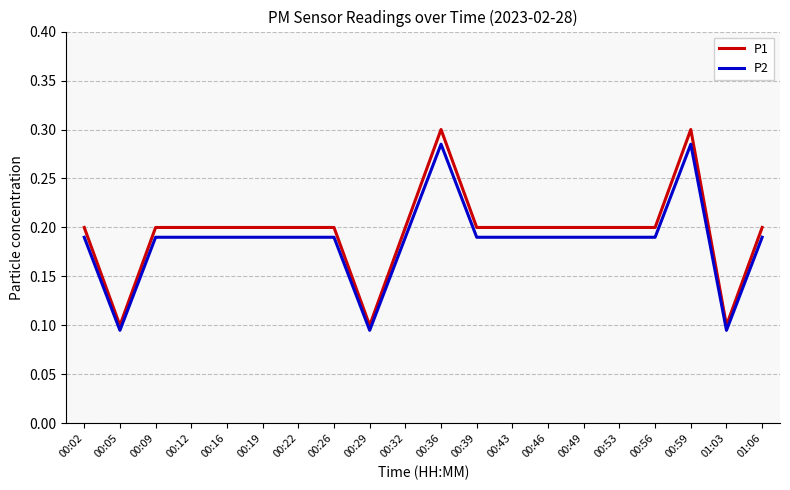

What position from the left is 00:46?

14